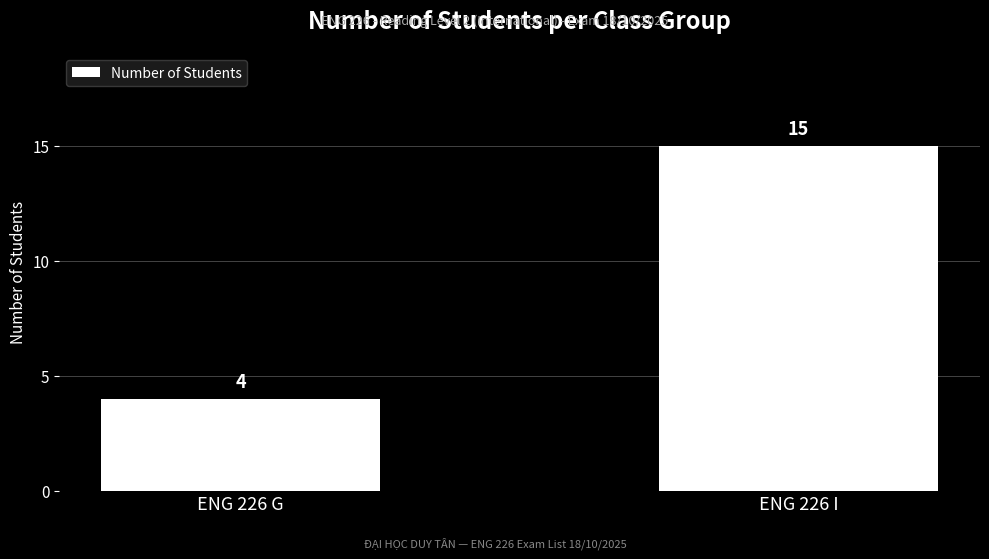

Does the chart contain any negative values?

No